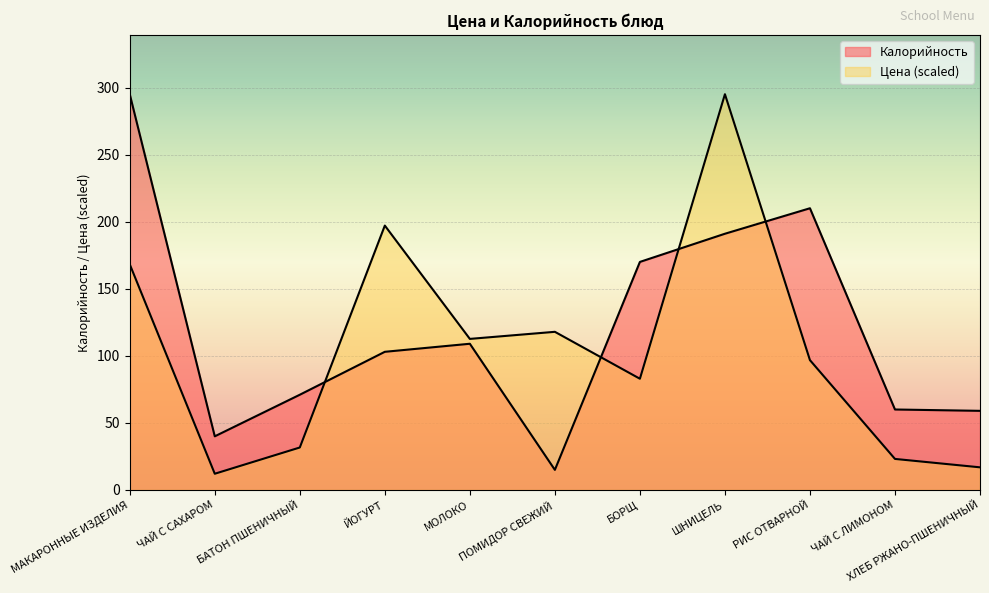

List the labels in order of Цена value, smallest first.

ЧАЙ С САХАРОМ, ХЛЕБ РЖАНО-ПШЕНИЧНЫЙ, ЧАЙ С ЛИМОНОМ, БАТОН ПШЕНИЧНЫЙ, БОРЩ, РИС ОТВАРНОЙ, МОЛОКО, ПОМИДОР СВЕЖИЙ, МАКАРОННЫЕ ИЗДЕЛИЯ, ЙОГУРТ, ШНИЦЕЛЬ